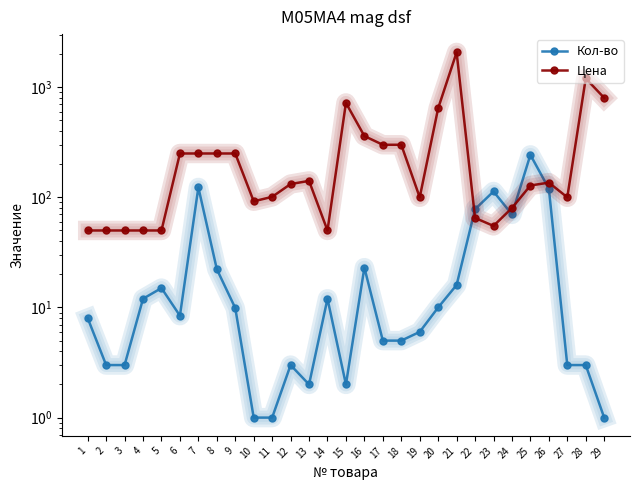

How many data points in Кол-во are above 8?

15